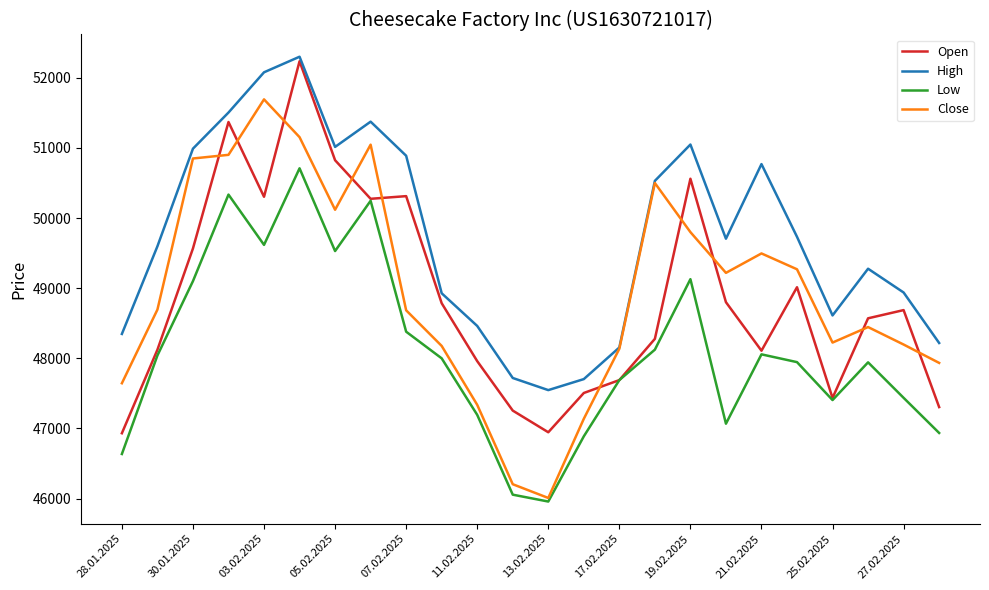

What is the greatest value displayed?

52300